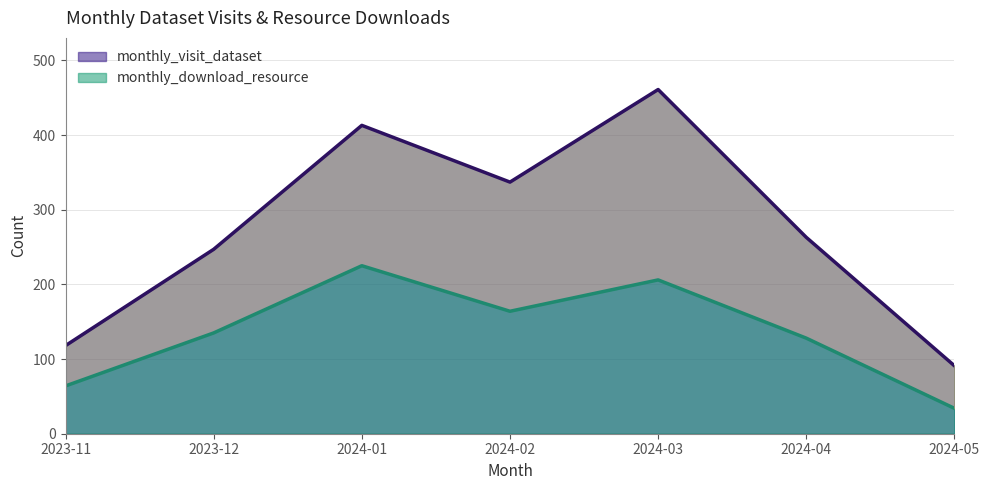

The value of monthly_visit_dataset at 2024-01 is 413. True or false?

True